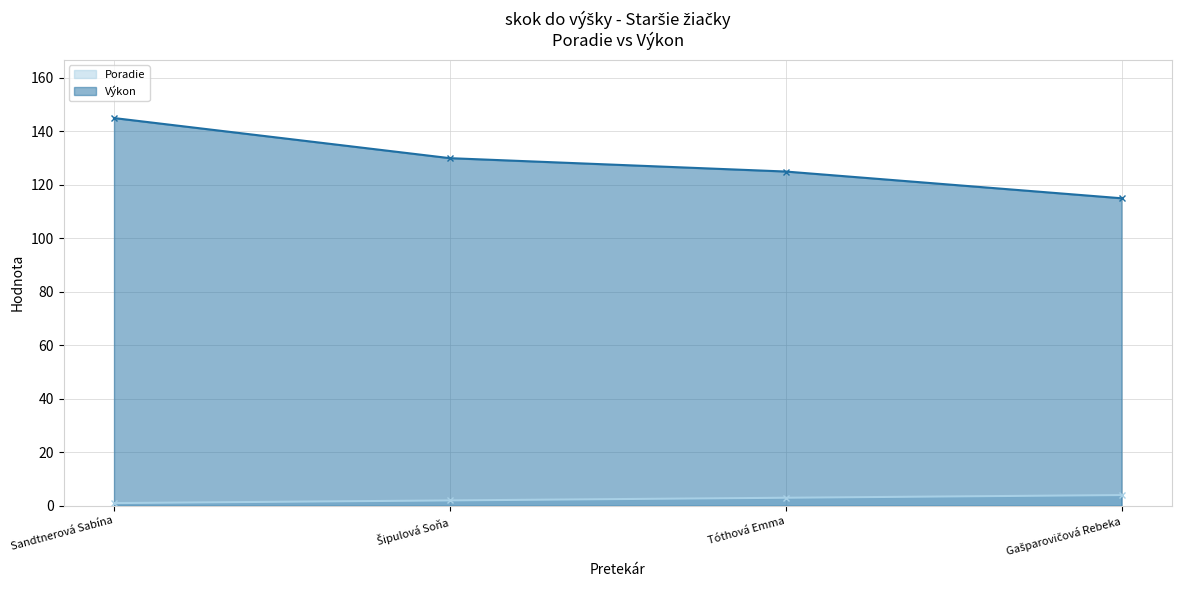

Read the Poradie value at Šipulová Soňa.

2